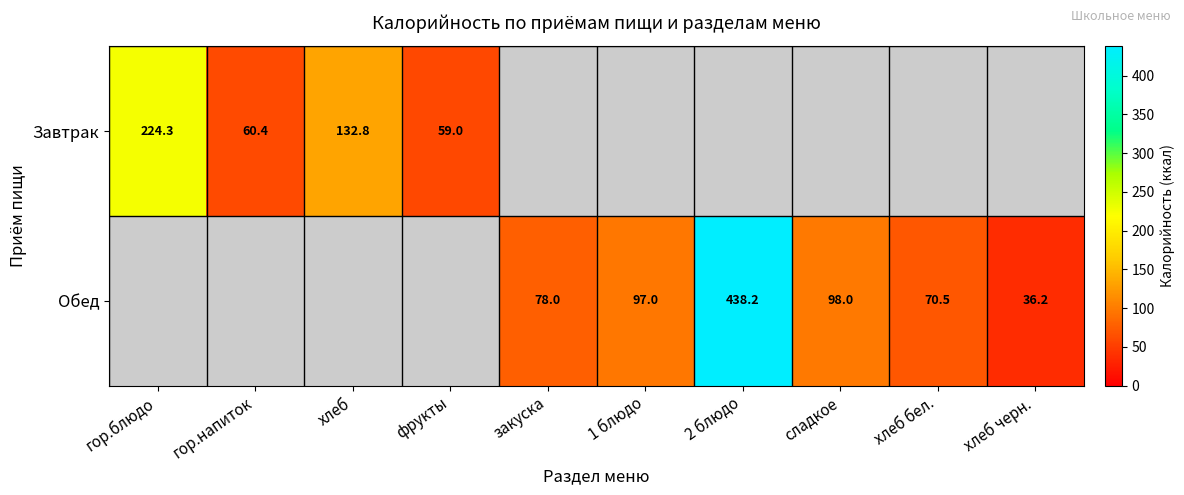

True or false: Обед has a value of 78.0 at закуска.

True